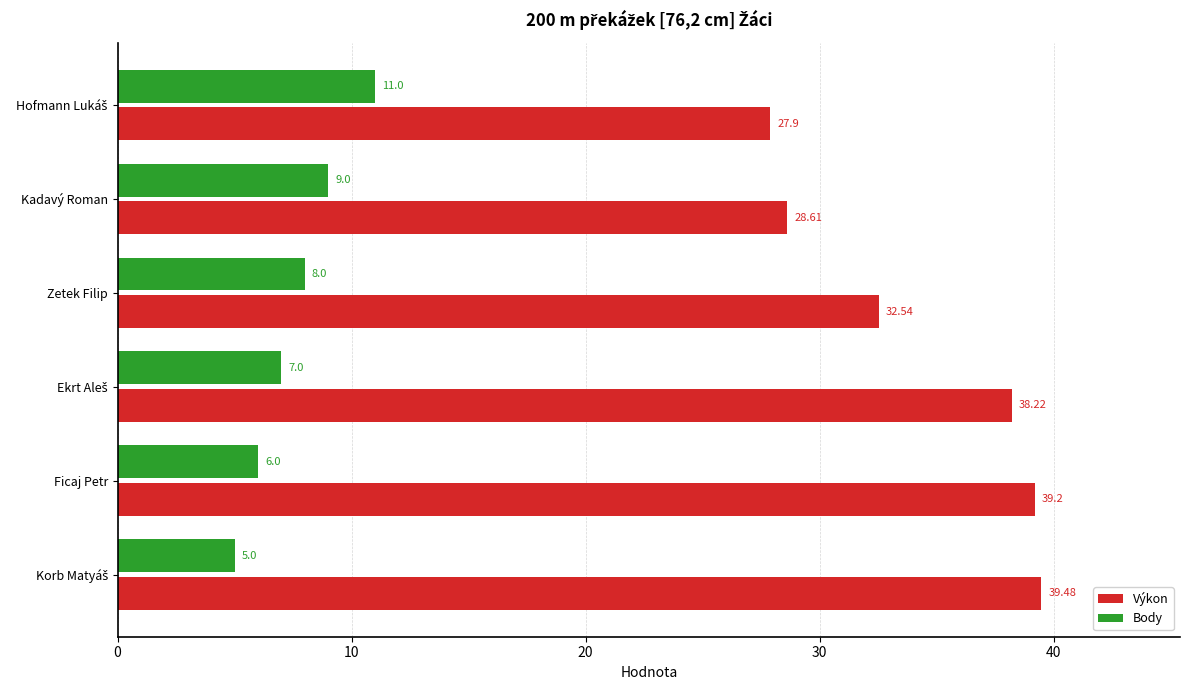

What is the difference between the highest and lowest values at Zetek Filip?

24.5